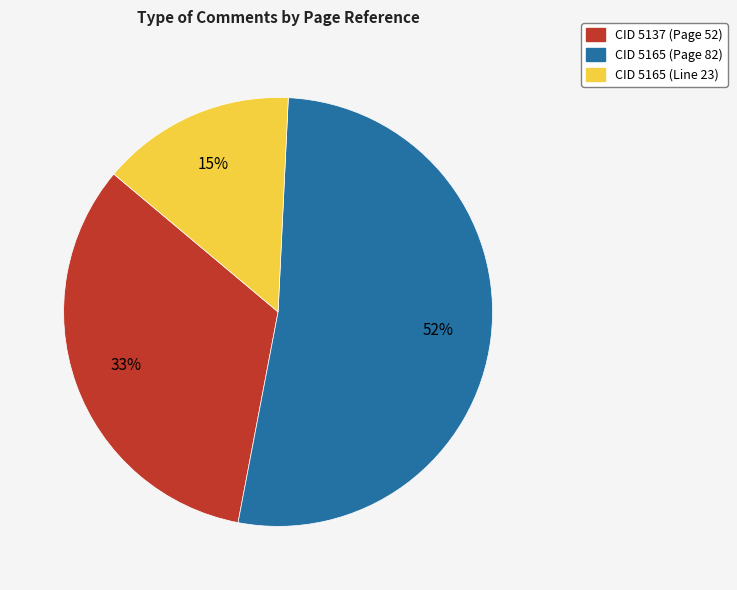

To the nearest percent, what is the combined percentage of CID 5165 (Page 82) and CID 5165 (Line 23)?

67%